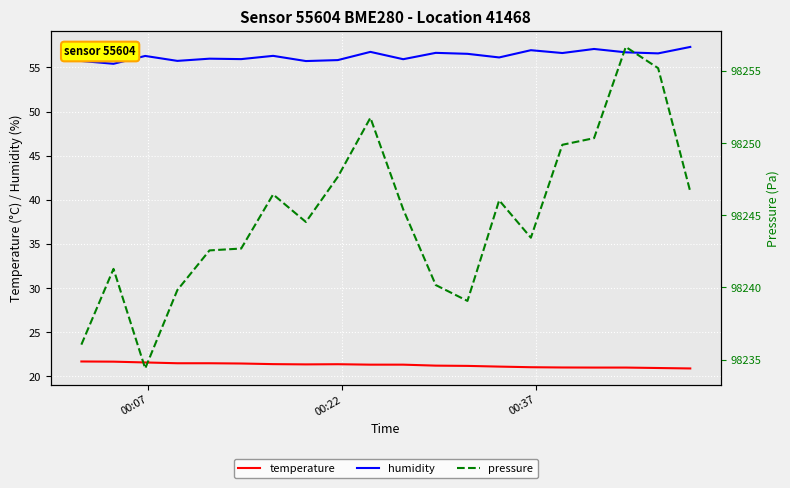

Reading left to right, what are all the values shown in this chart?

temperature: 21.7	21.7	21.6	21.5	21.5	21.4	21.4	21.4	21.4	21.3	21.3	21.2	21.2	21.1	21.0	21.0	21.0	21.0	20.9	20.9
humidity: 55.7	55.4	56.3	55.7	56.0	55.9	56.3	55.7	55.8	56.8	55.9	56.6	56.5	56.1	57.0	56.6	57.1	56.7	56.6	57.3
pressure: 98236.0	98241.3	98234.4	98239.8	98242.6	98242.7	98246.4	98244.5	98247.7	98251.8	98245.4	98240.2	98239.1	98246.0	98243.4	98249.9	98250.3	98256.7	98255.2	98246.6